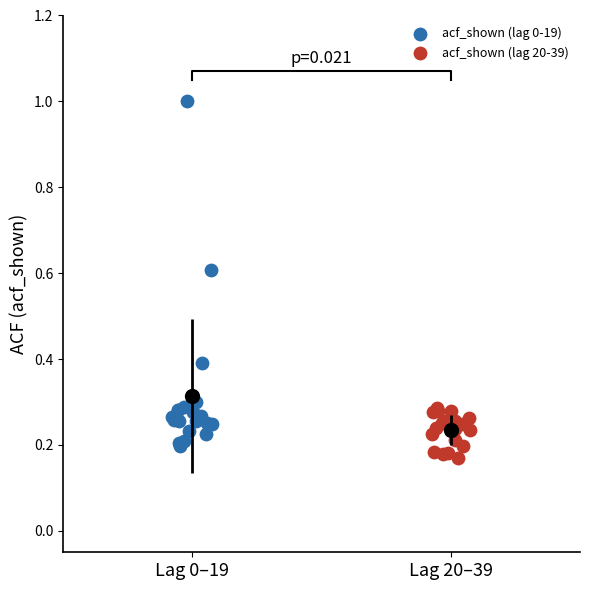

Which series has the largest Y range (max minus min)?

acf_shown (lag 0-19)